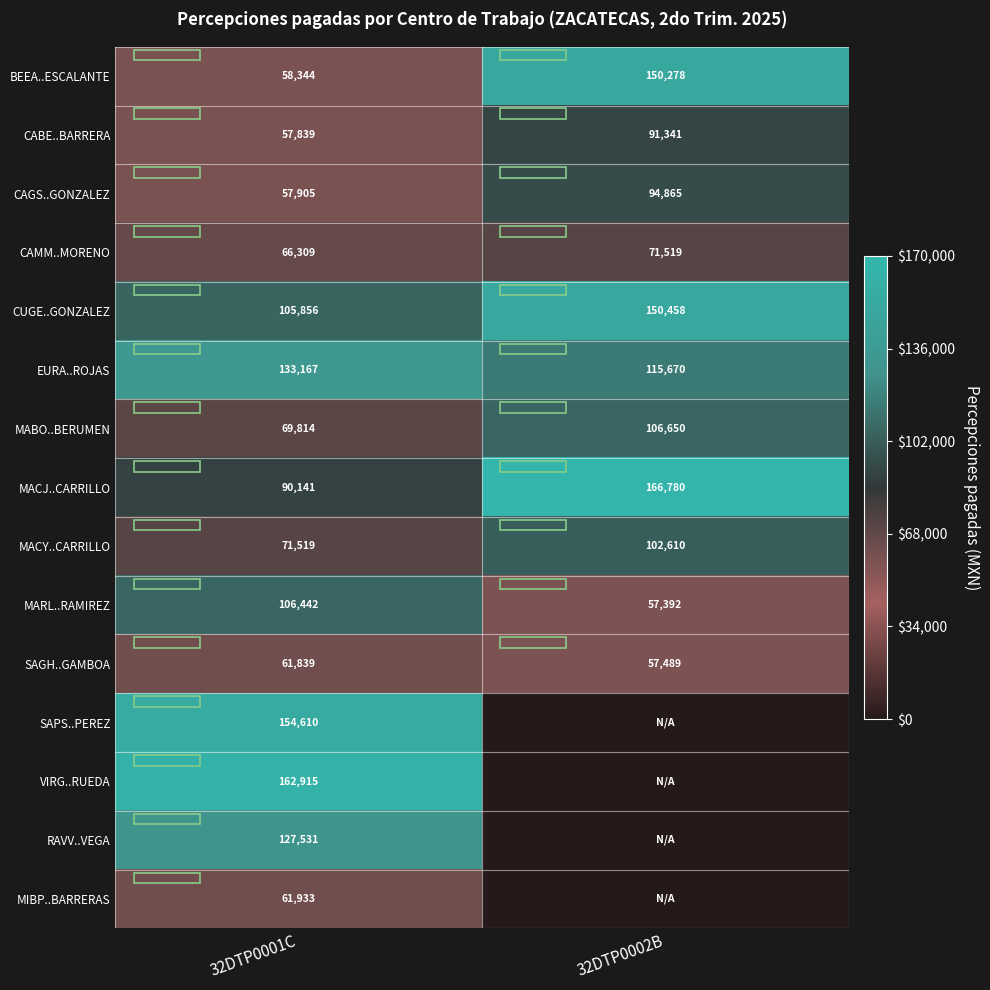

The SAGH..GAMBOA series shows 57489 at 32DTP0002B. True or false?

True